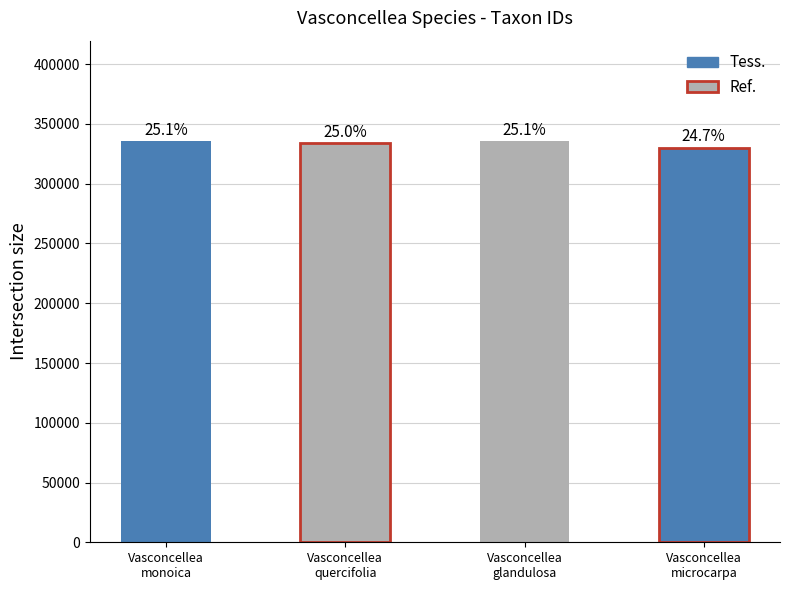

At which label does the data first exceed 335749?

Vasconcellea monoica